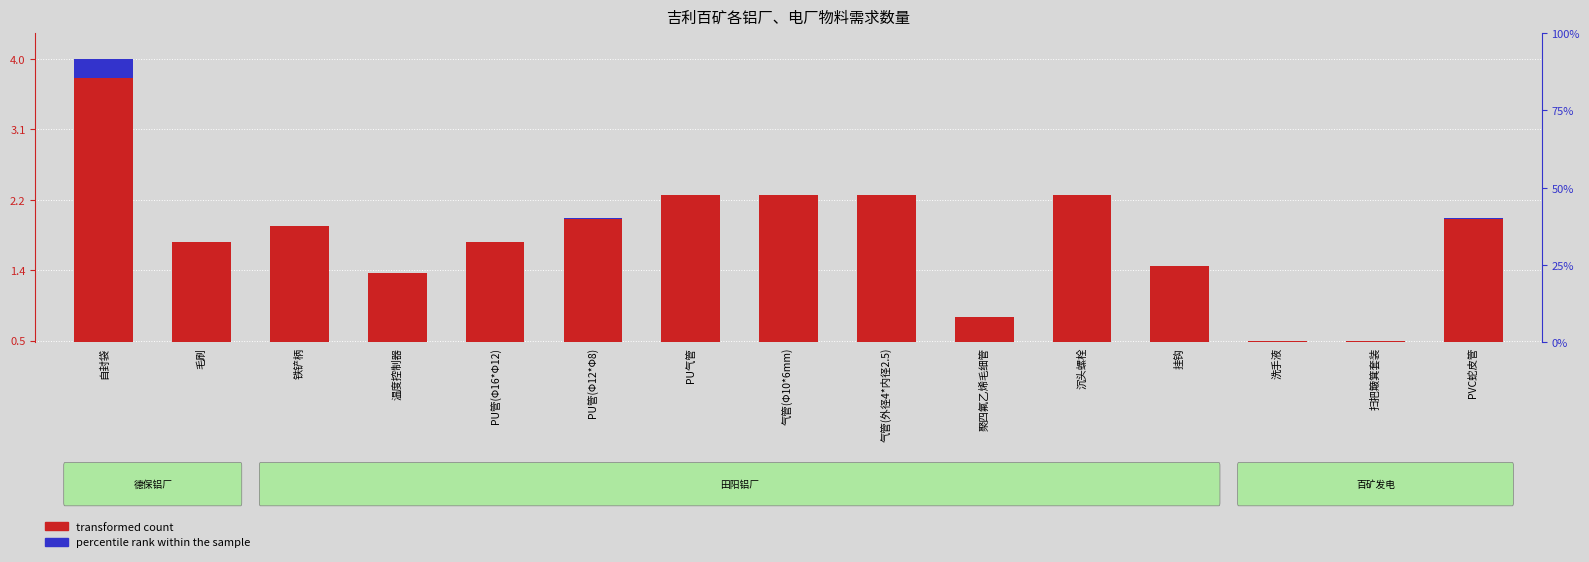

What is the sum of the values at 挂钩 and 洗手液?

1.9